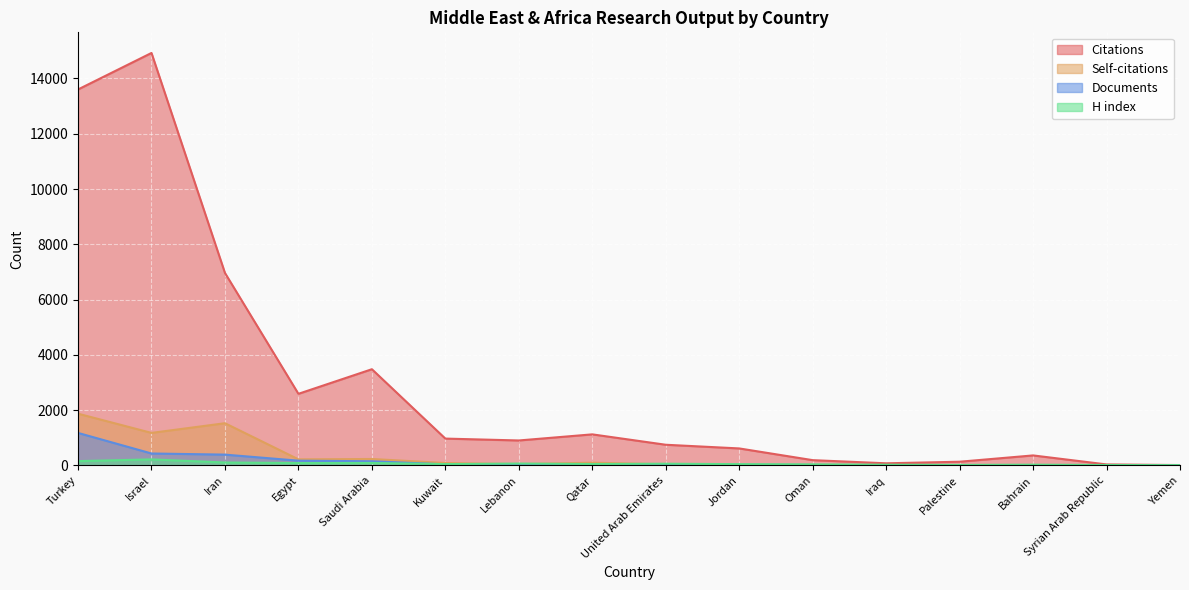

Where is the first local maximum for Citations?

Israel